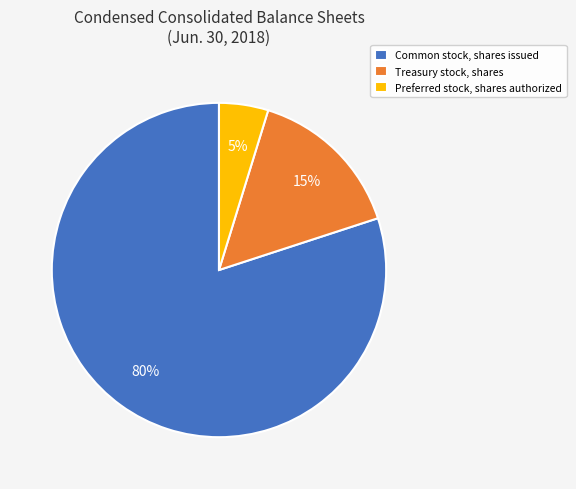

The Treasury stock, shares slice represents 15% of the pie. True or false?

True